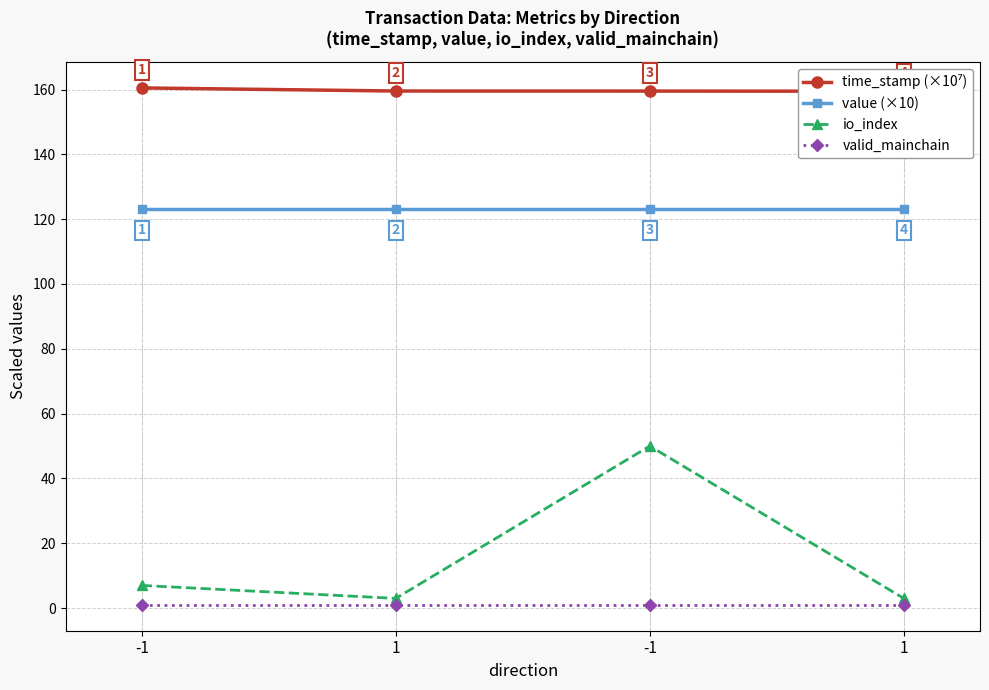

Is this an area chart (filled region under the line)?

No